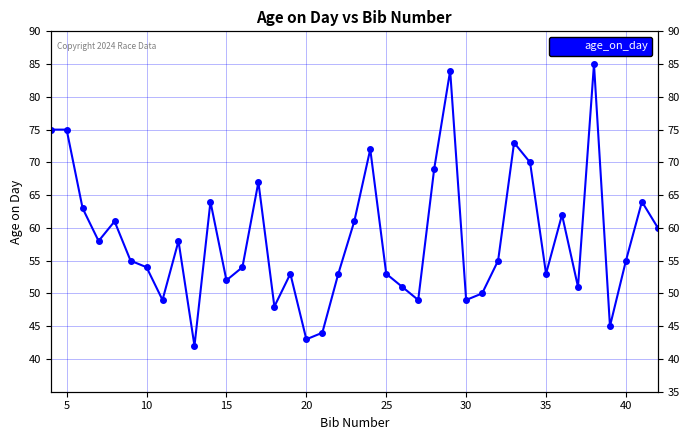

What is the maximum value shown in the chart?

85